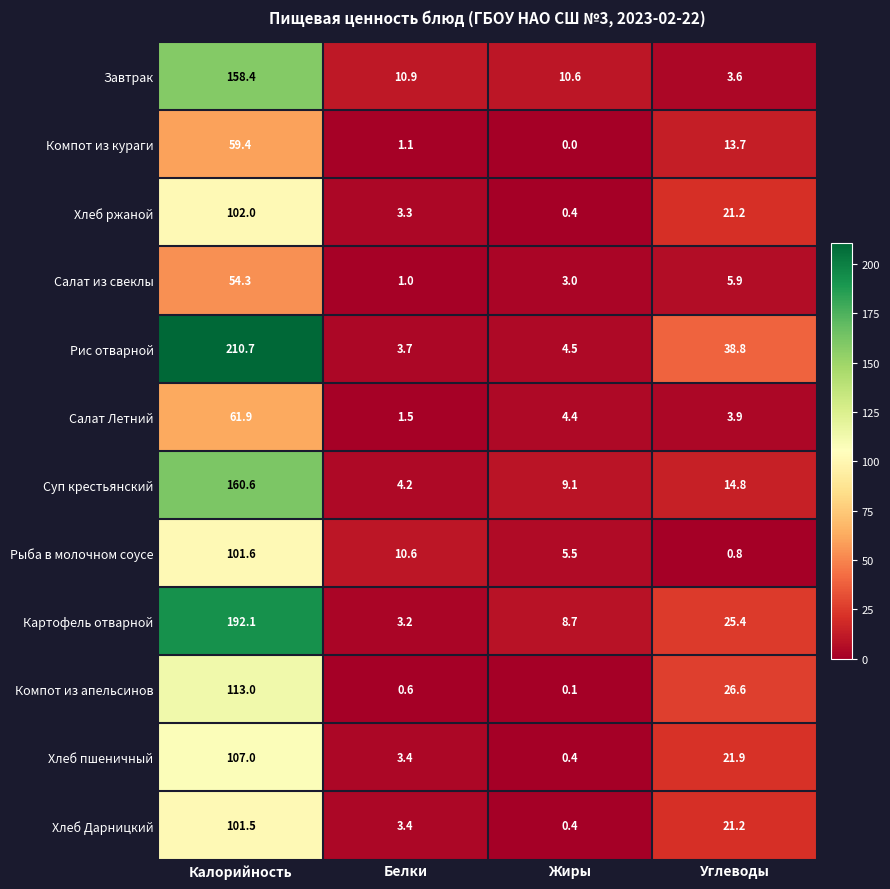

Is it true that Компот из апельсинов equals 161.5 at Калорийность?

False